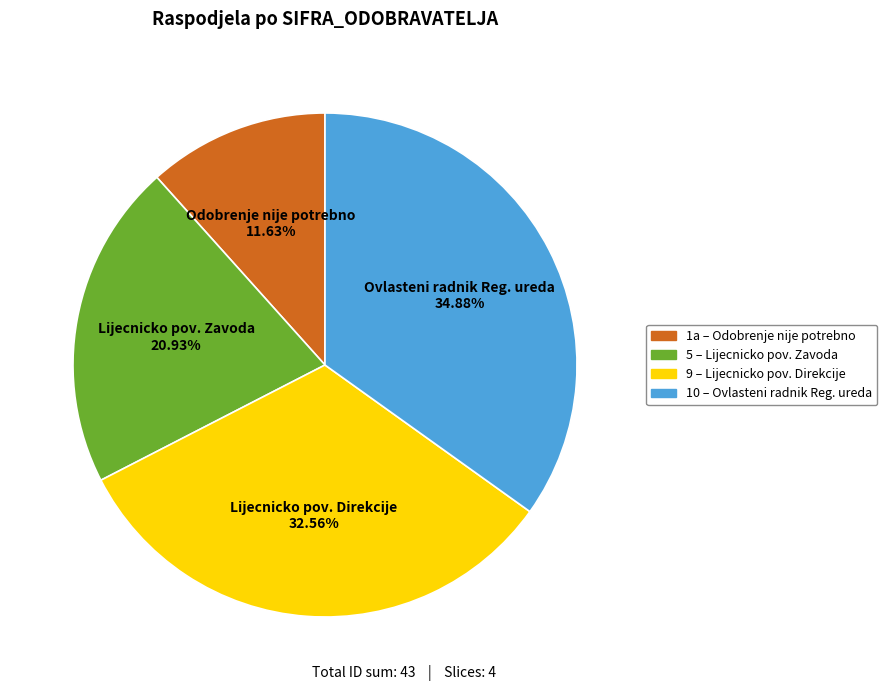

True or false: 5 accounts for 29% of the total.

False